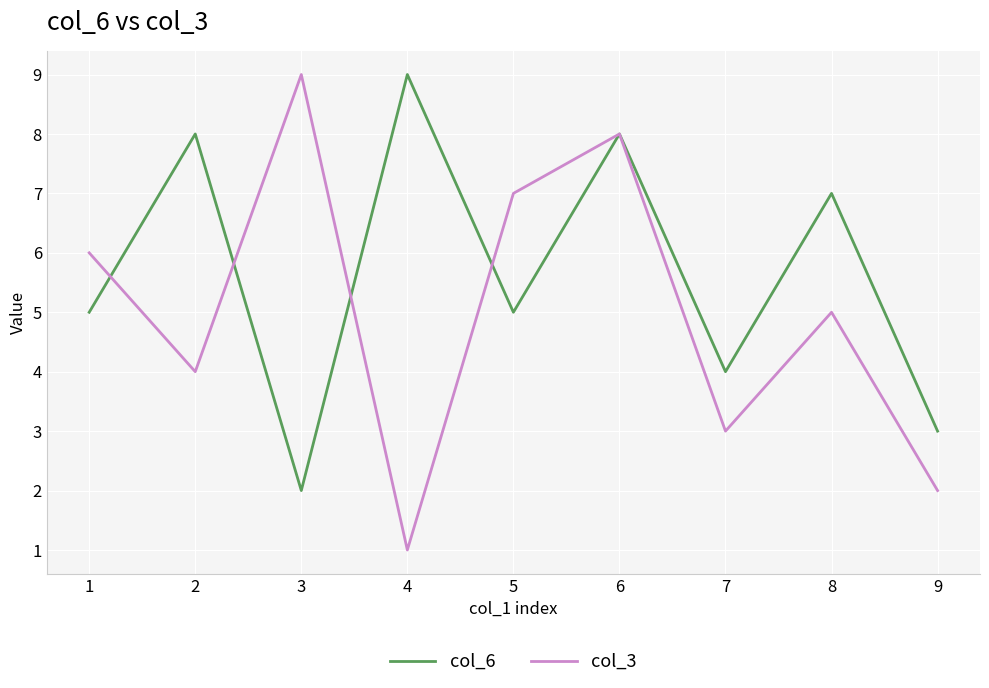

List the labels in order of col_3 value, smallest first.

4, 9, 7, 2, 8, 1, 5, 6, 3